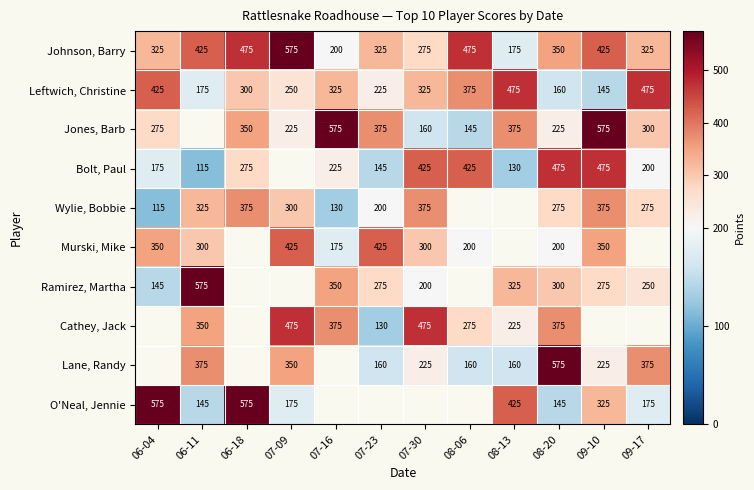

Is the value of Jones, Barb at 09-10 greater than the value of O'Neal, Jennie at 08-20?

Yes